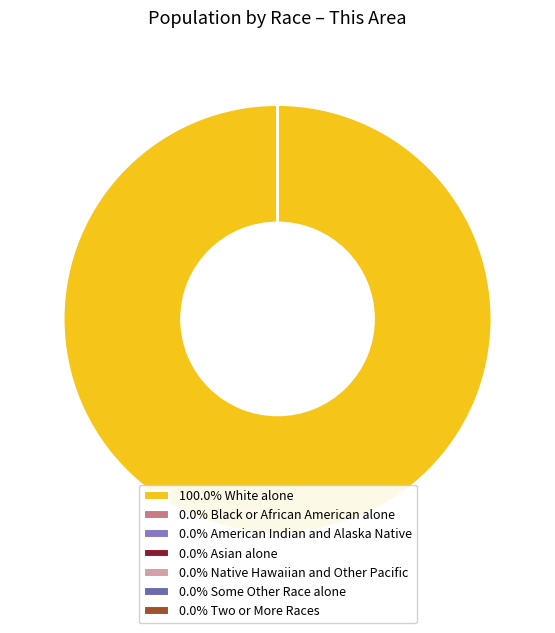

How many segments does this pie chart have?

7